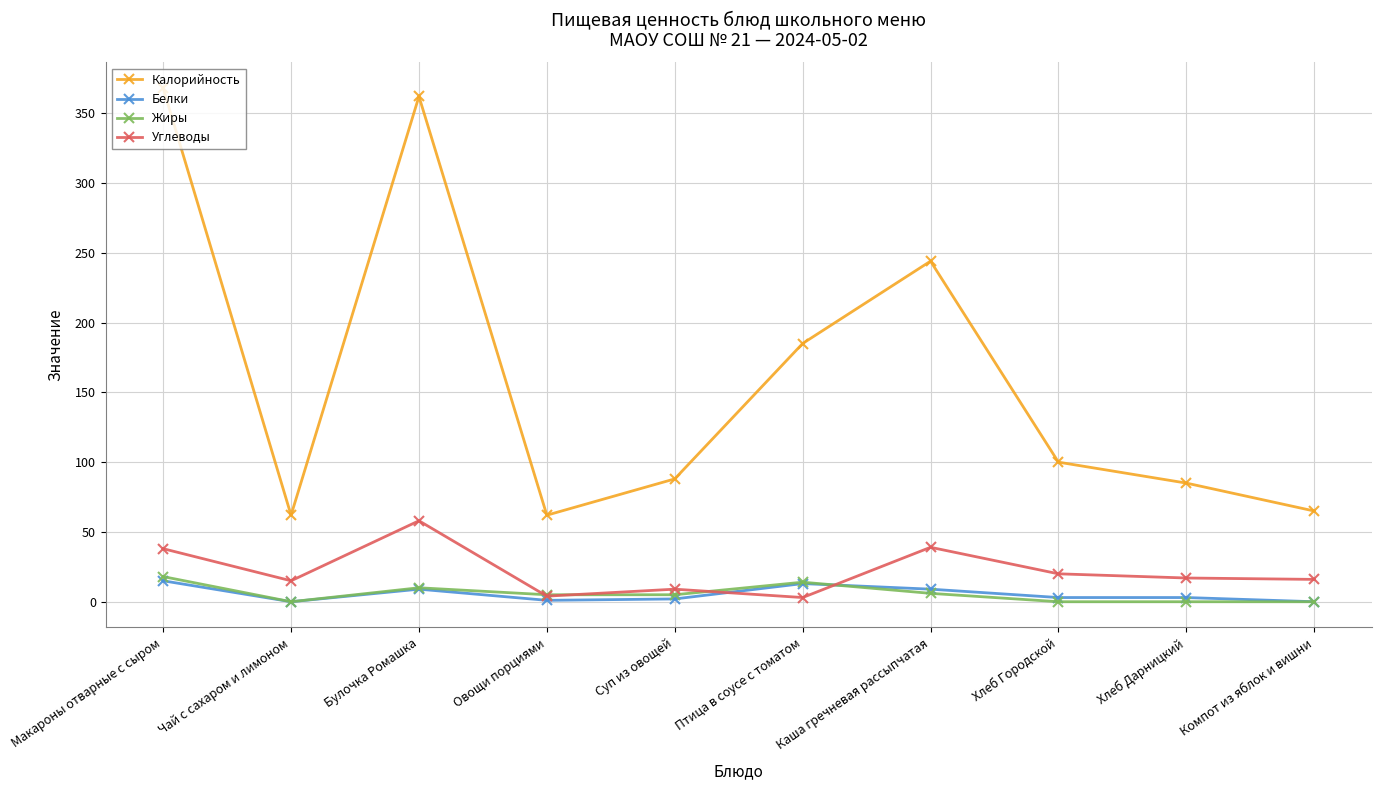

The value of Жиры at Булочка Ромашка is 10. True or false?

True